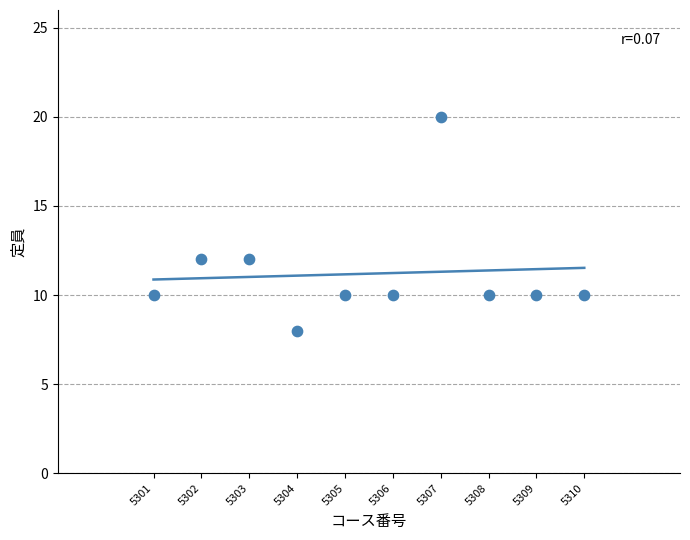

What is the range of Y values (max minus min)?

12